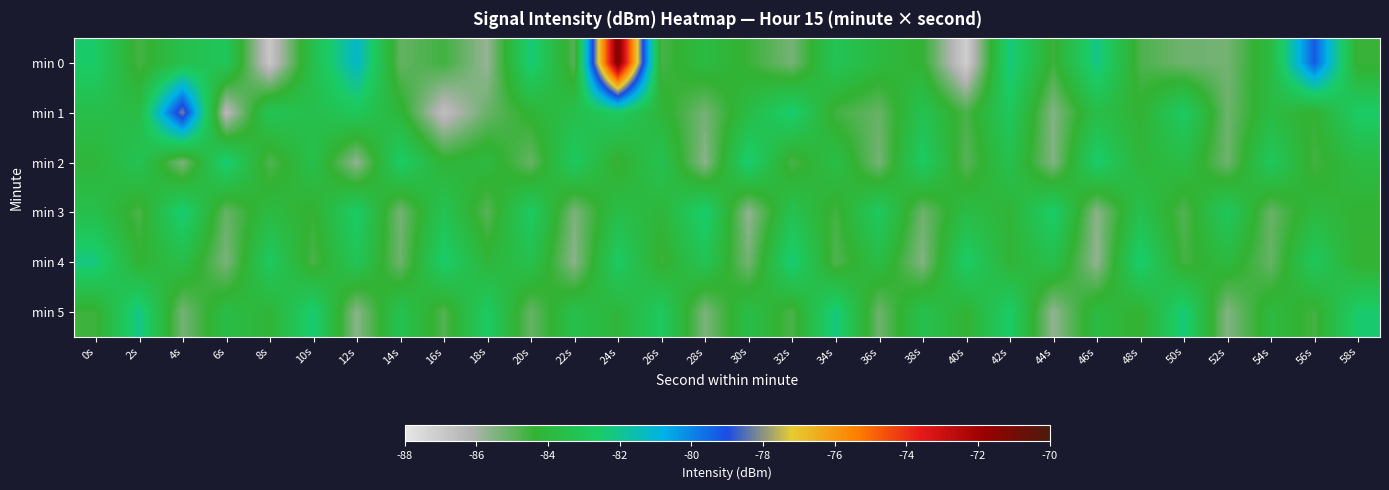

Rank the series by their maximum value, from lowest to highest.

min 2, min 3, min 4, min 5, min 1, min 0